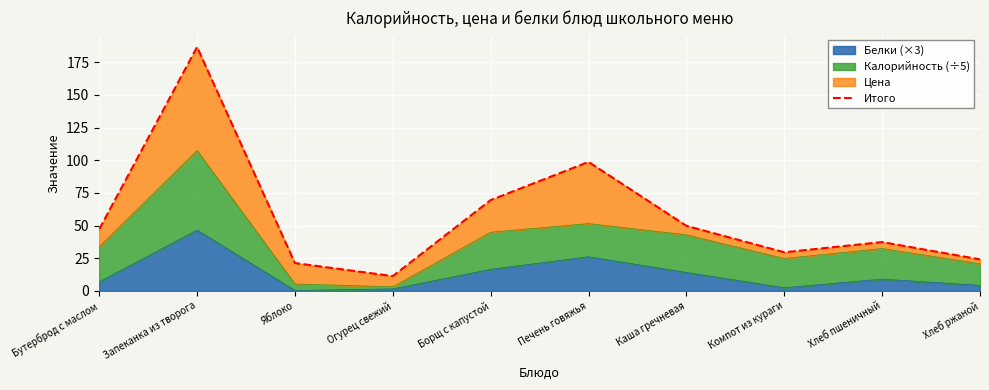

True or false: the data has more than 0 interior local peaks.

True